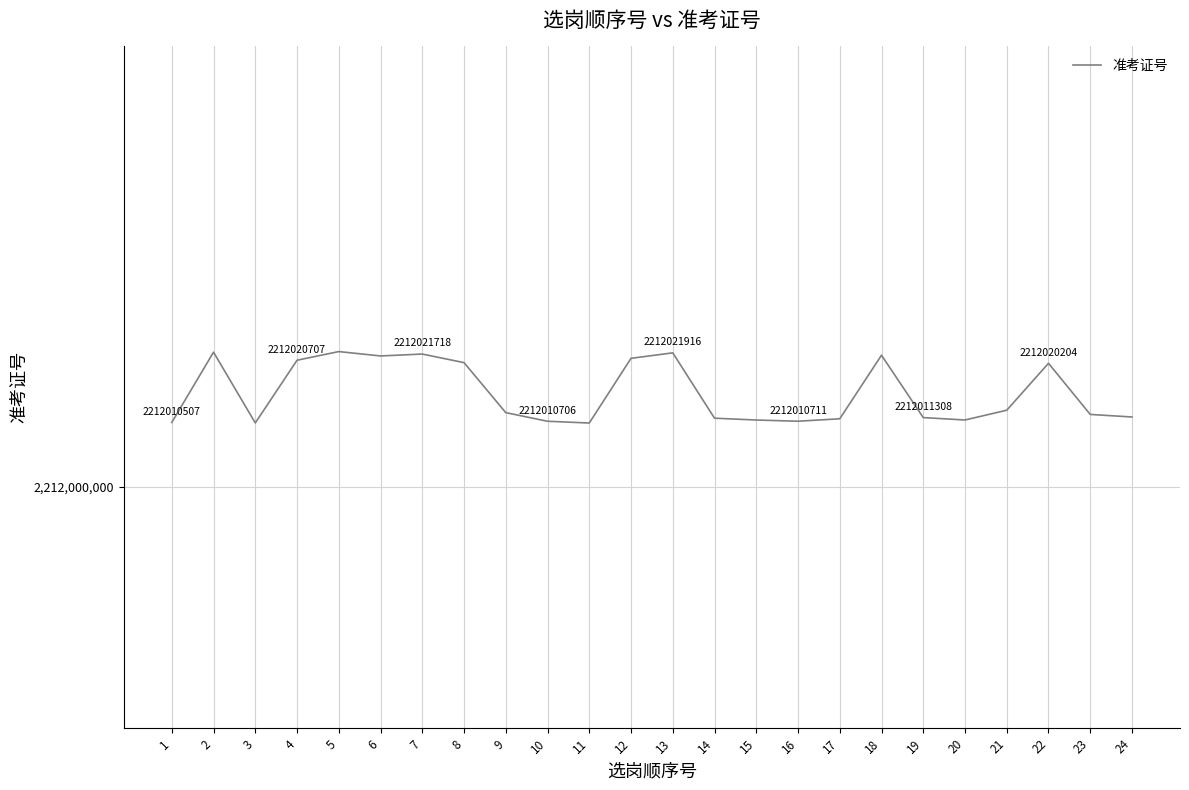

Is this an area chart (filled region under the line)?

No